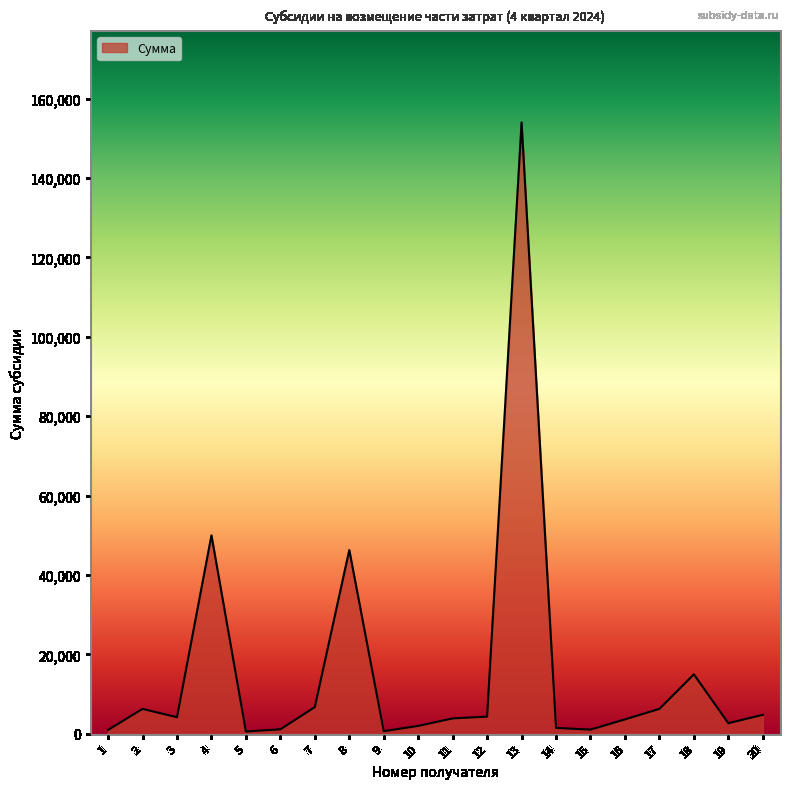

How many lines are shown in the chart?

1